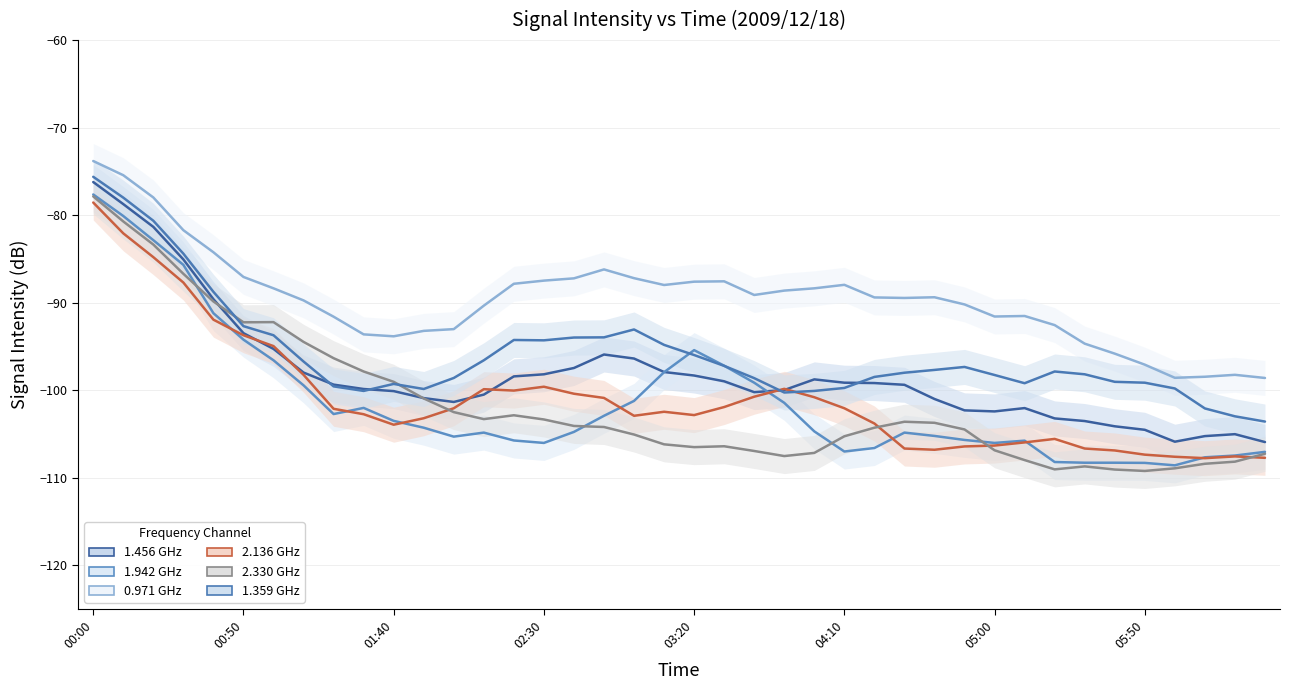

Reading left to right, transcribe all the data shown in this chart.

1.456 GHz: -76.2	-78.7	-81.3	-85.1	-89.6	-93.5	-95.3	-98.0	-99.4	-99.9	-100.1	-100.9	-101.3	-100.5	-98.4	-98.2	-97.5	-95.9	-96.4	-97.9	-98.3	-99.0	-100.2	-100.0	-98.8	-99.1	-99.2	-99.4	-101.0	-102.3	-102.4	-102.0	-103.2	-103.5	-104.1	-104.5	-105.9	-105.2	-105.0	-105.9
1.942 GHz: -77.6	-80.1	-82.9	-85.7	-91.2	-94.2	-96.6	-99.4	-102.7	-102.0	-103.5	-104.3	-105.3	-104.8	-105.7	-106.0	-104.8	-102.9	-101.2	-97.9	-95.4	-97.2	-99.1	-101.4	-104.7	-107.0	-106.6	-104.8	-105.2	-105.7	-106.0	-105.8	-108.2	-108.3	-108.3	-108.3	-108.6	-107.7	-107.5	-107.0
0.971 GHz: -73.8	-75.4	-78.0	-81.7	-84.2	-87.1	-88.4	-89.7	-91.6	-93.6	-93.8	-93.2	-93.0	-90.3	-87.8	-87.5	-87.2	-86.2	-87.2	-88.0	-87.6	-87.6	-89.1	-88.6	-88.4	-88.0	-89.4	-89.5	-89.4	-90.2	-91.6	-91.5	-92.6	-94.7	-95.8	-97.1	-98.6	-98.5	-98.2	-98.6
2.136 GHz: -78.6	-82.1	-84.8	-87.7	-91.9	-93.7	-95.0	-98.2	-102.1	-102.7	-103.9	-103.2	-102.1	-99.9	-100.0	-99.6	-100.4	-100.9	-102.9	-102.5	-102.8	-101.9	-100.7	-99.8	-100.8	-102.1	-103.8	-106.7	-106.8	-106.4	-106.3	-106.0	-105.6	-106.7	-106.9	-107.4	-107.6	-107.8	-107.6	-107.7
2.330 GHz: -77.9	-80.7	-83.4	-86.7	-89.9	-92.2	-92.2	-94.5	-96.3	-97.9	-99.0	-100.9	-102.5	-103.3	-102.9	-103.3	-104.1	-104.2	-105.1	-106.2	-106.5	-106.4	-106.9	-107.5	-107.2	-105.3	-104.3	-103.6	-103.7	-104.5	-106.9	-108.0	-109.0	-108.7	-109.1	-109.2	-108.9	-108.4	-108.2	-107.3
1.359 GHz: -75.6	-78.0	-80.6	-84.4	-88.8	-92.7	-93.7	-96.7	-99.6	-100.1	-99.3	-99.9	-98.6	-96.6	-94.3	-94.3	-94.0	-94.0	-93.1	-94.8	-96.0	-97.2	-98.6	-100.3	-100.1	-99.7	-98.5	-98.0	-97.7	-97.3	-98.3	-99.2	-97.9	-98.2	-99.0	-99.1	-99.8	-102.1	-103.0	-103.6